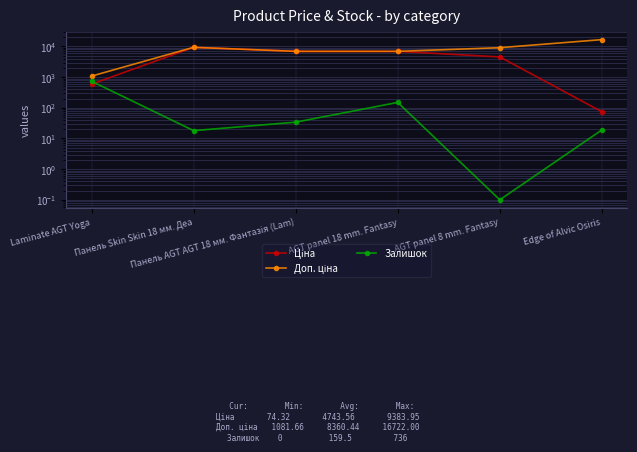

How many values in the Доп. ціна series exceed 9123?

3